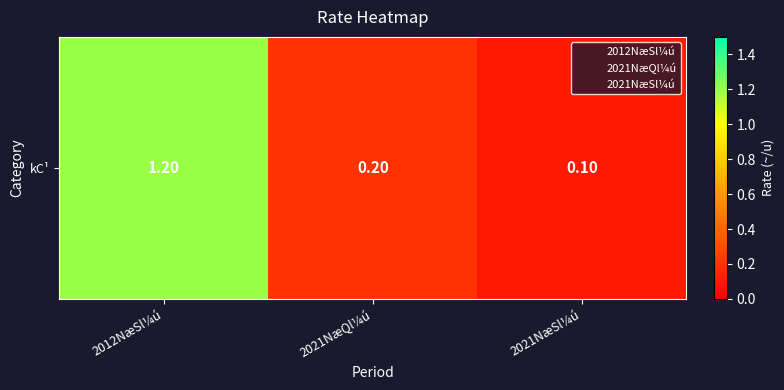

Reading right to left, transcribe all the data shown in this chart.

0.1	0.2	1.2